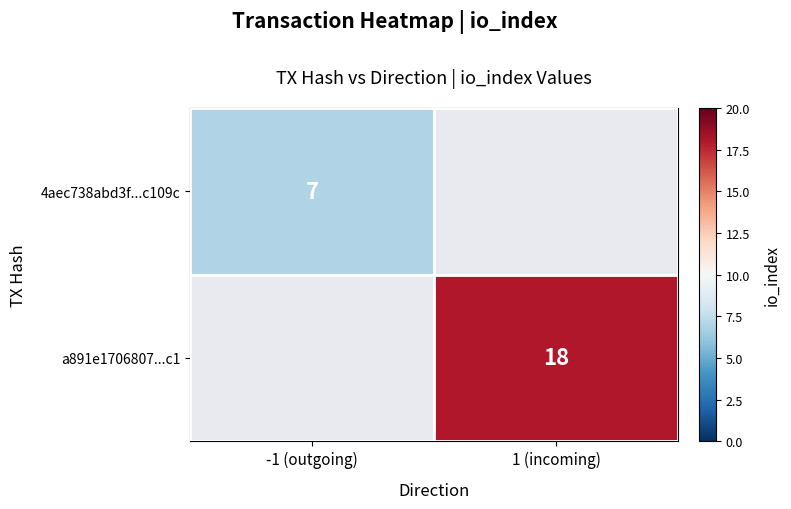

The 4aec738abd3f...c109c series shows 10 at -1 (outgoing). True or false?

False